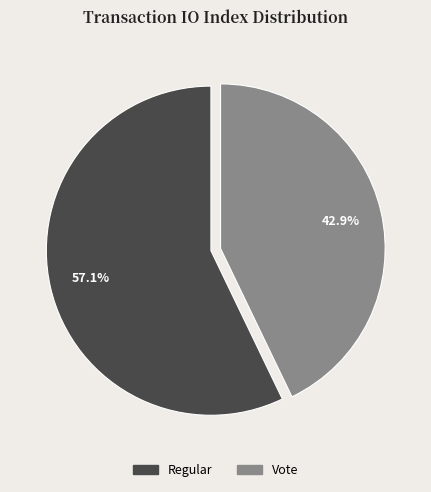

How many segments does this pie chart have?

2